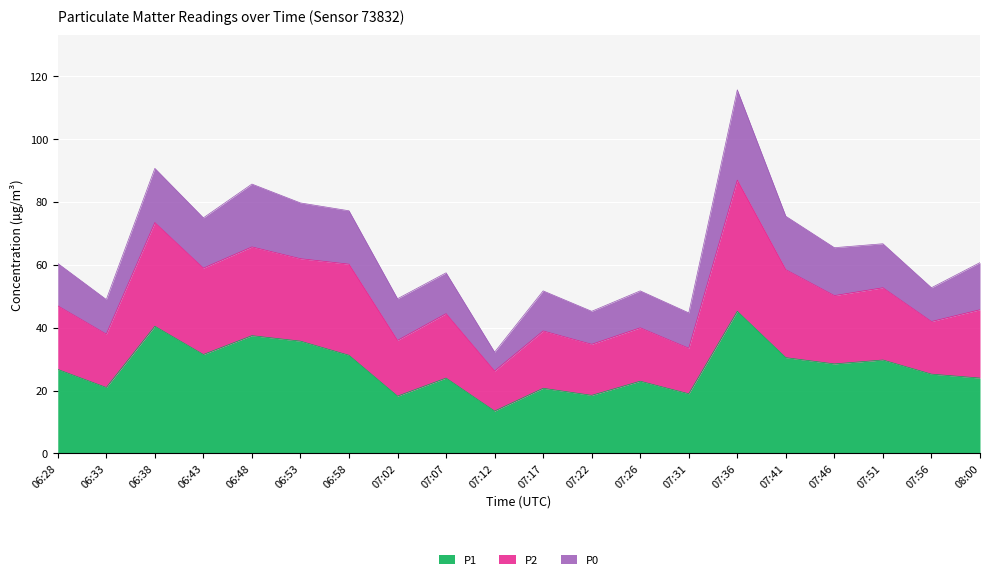

At which category is the sum across all series the highest?

07:36